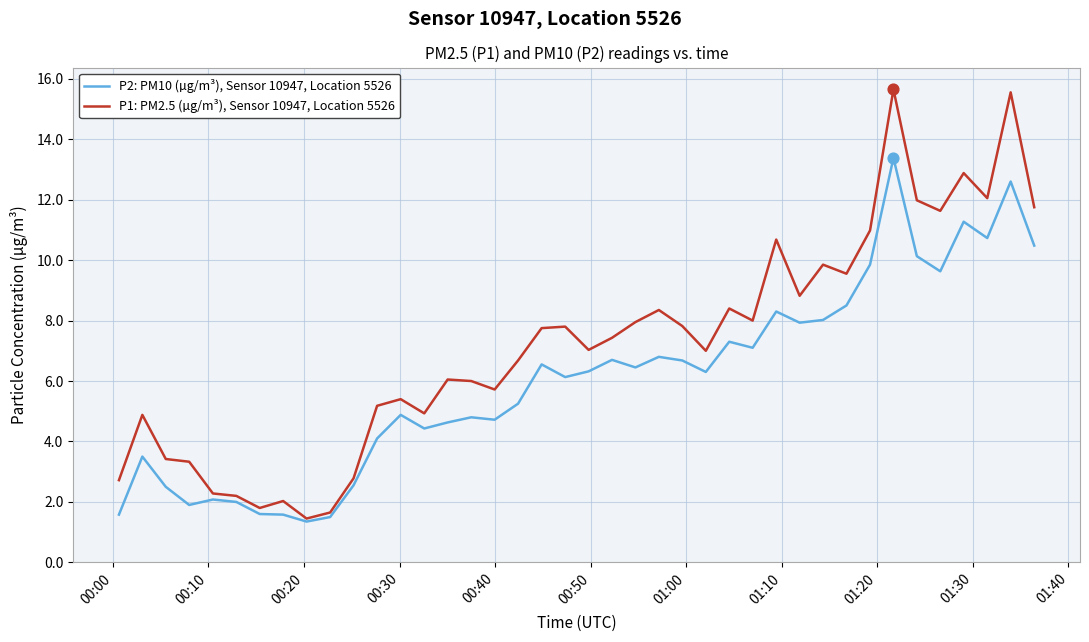

Which series has the largest total across all categories?

P1: PM2.5 (µg/m³), Sensor 10947, Location 5526